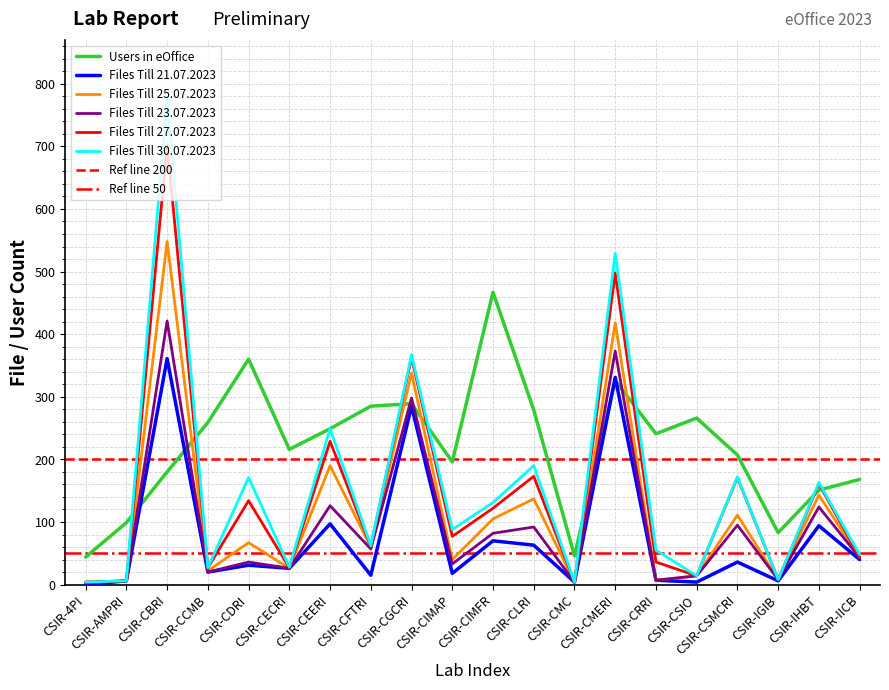

True or false: Files Till 23.07.2023 and Files Till 27.07.2023 intersect in this chart.

False